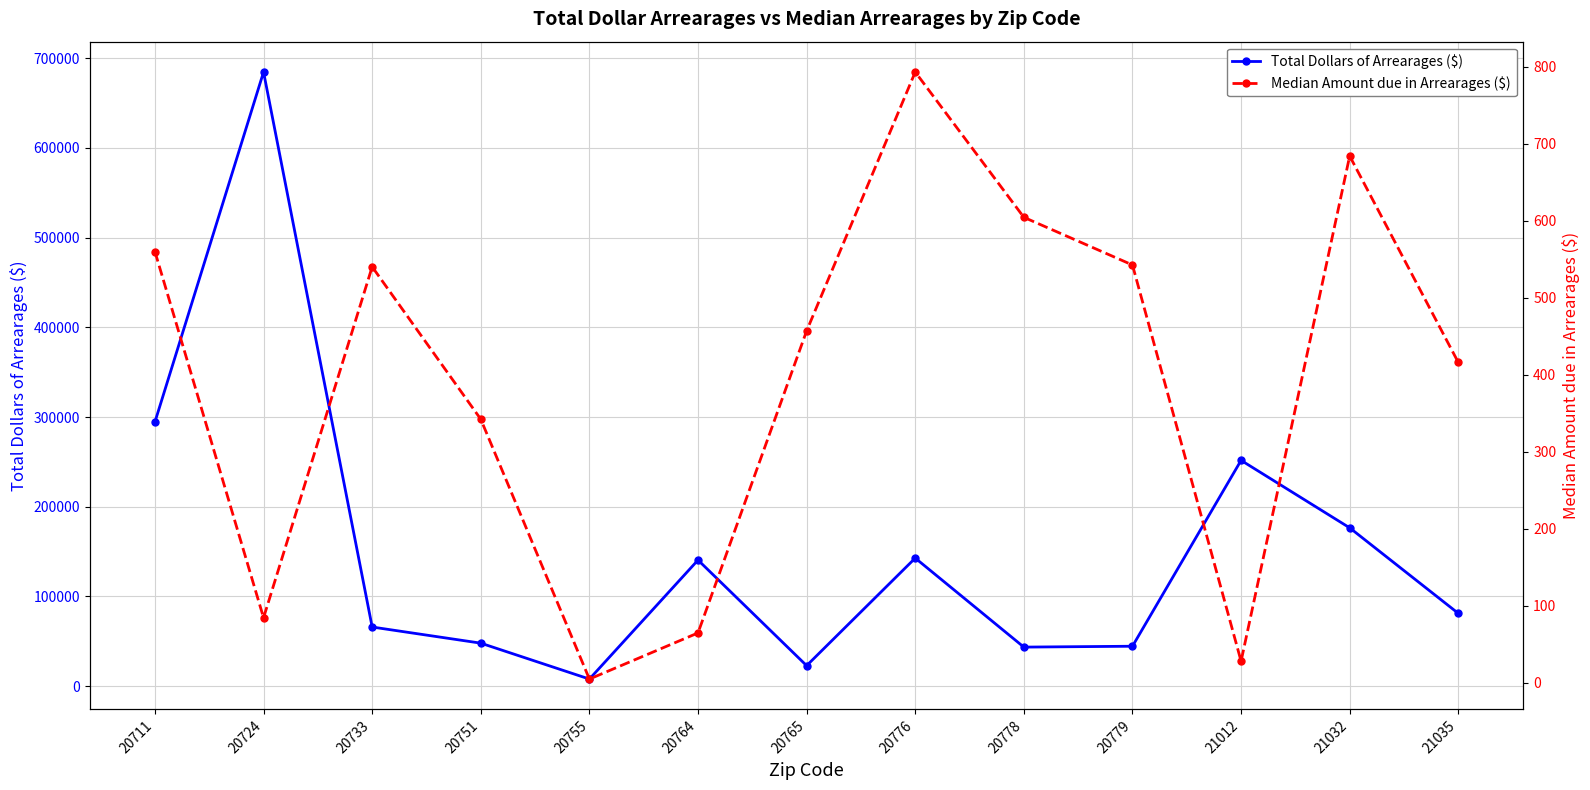

True or false: Median Amount due in Arrearages ($) has more than 0 points higher than both neighbors.

True